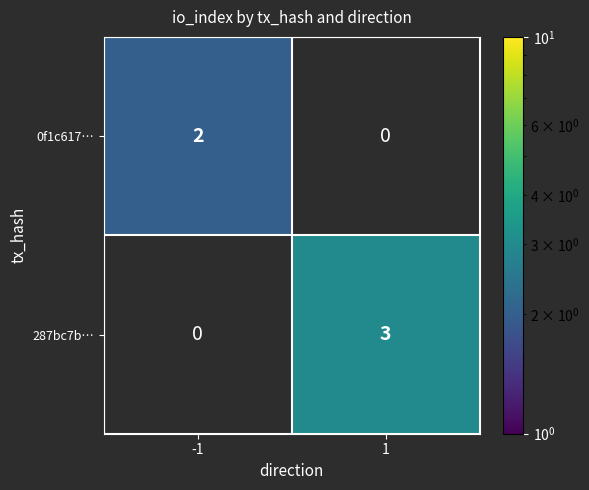

The 0f1c617… series shows 2 at -1. True or false?

True